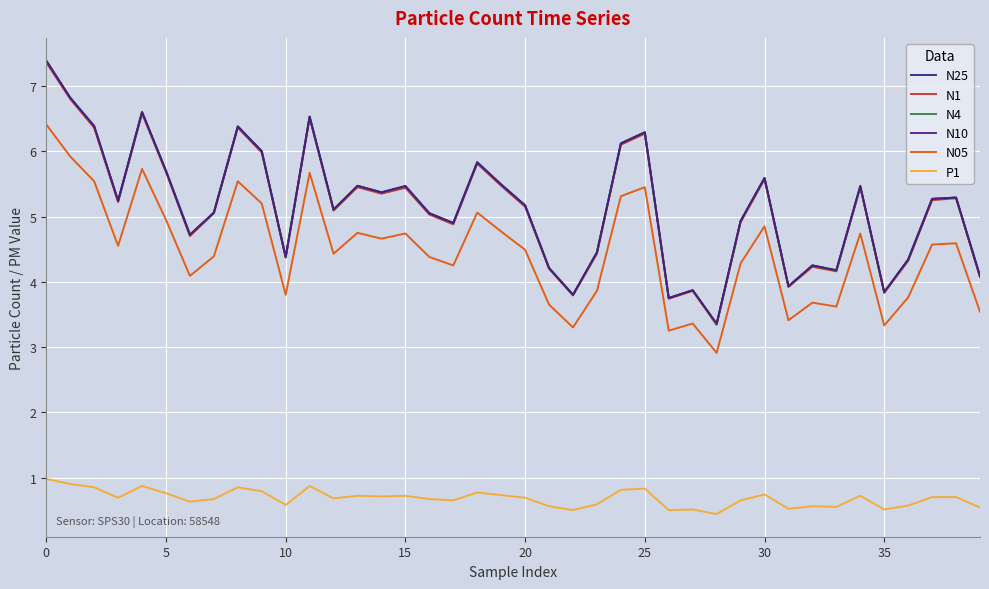

Which series has the largest range (max minus min)?

N4